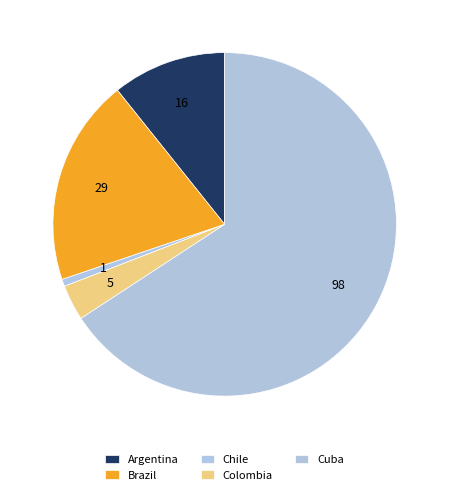

Which slice is the largest?

Cuba